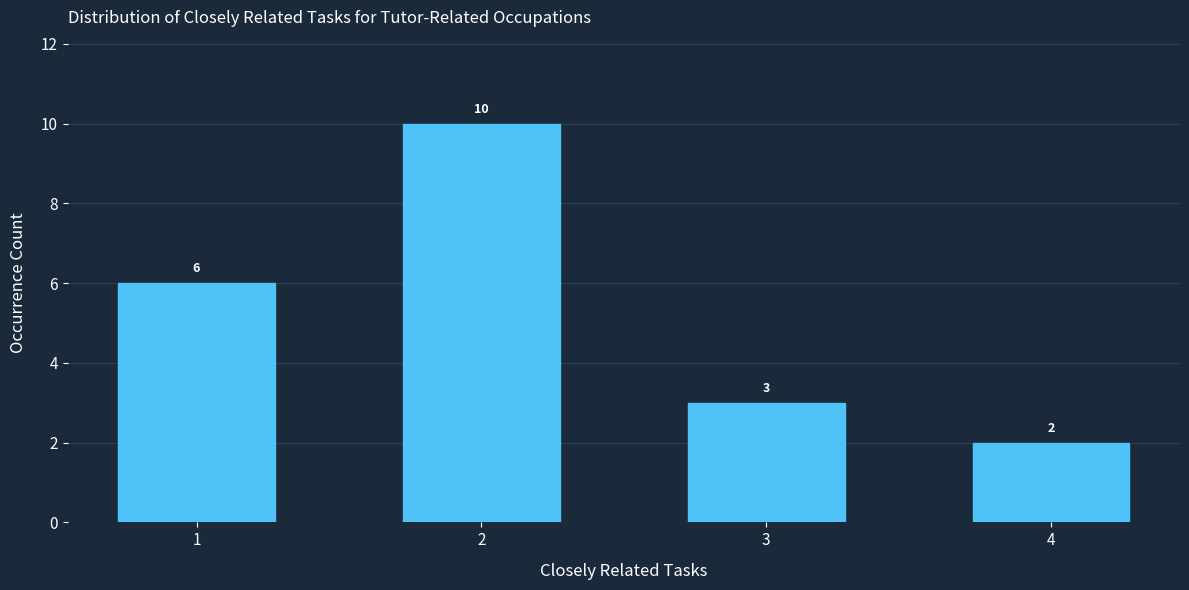

Reading left to right, what are all the values shown in this chart?

1=6	2=10	3=3	4=2